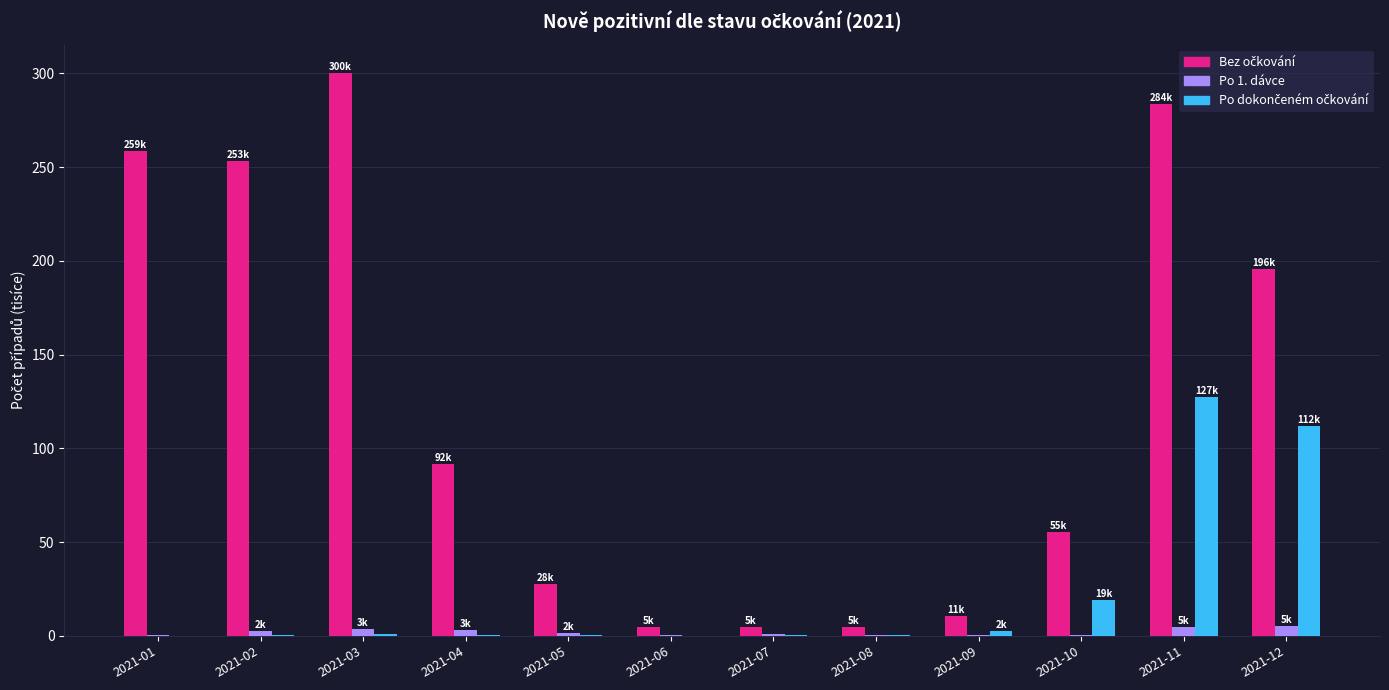

What is the greatest value displayed?

300.3